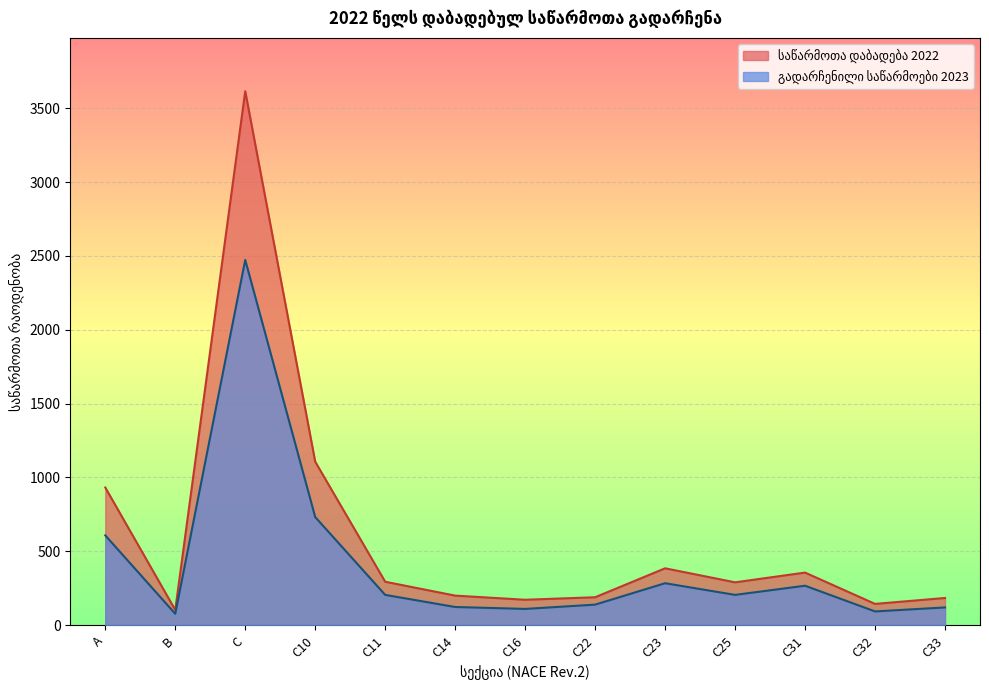

Reading left to right, extract all data points from this chart.

საწარმოთა დაბადება 2022: A=932	B=103	C=3615	C10=1107	C11=294	C14=200	C16=172	C22=189	C23=385	C25=290	C31=356	C32=144	C33=184
გადარჩენილი საწარმოები 2023: A=608	B=77	C=2473	C10=732	C11=205	C14=123	C16=110	C22=139	C23=284	C25=205	C31=267	C32=93	C33=120